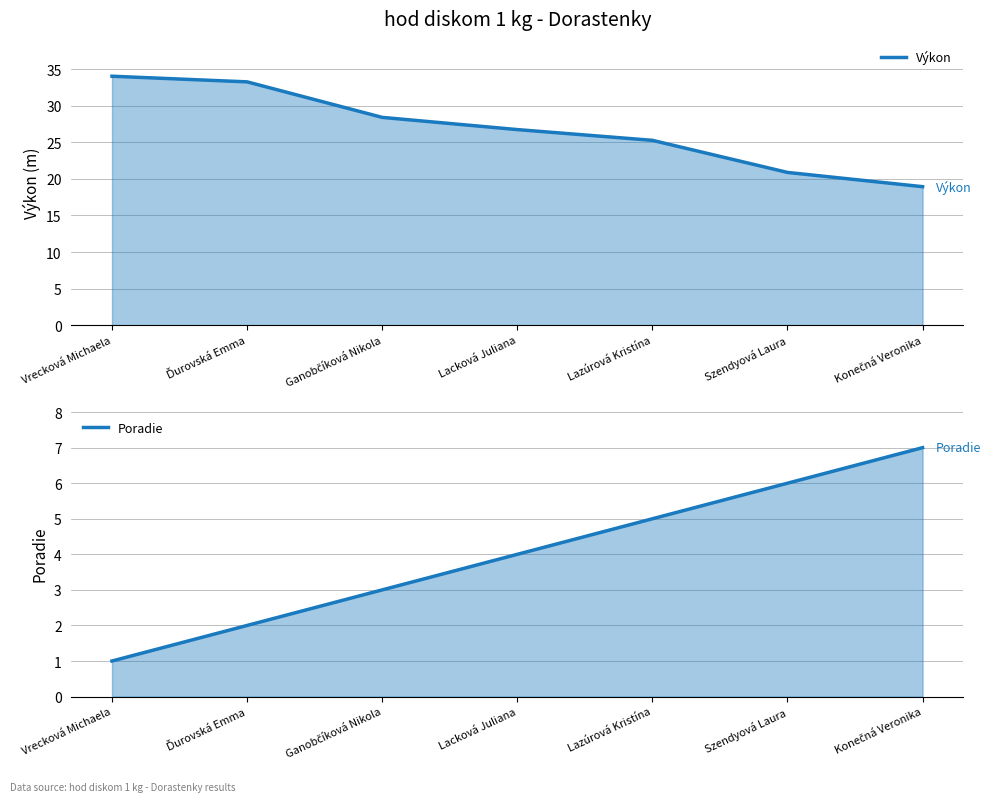

What is the value of the Výkon point at the 7th from the left?

18.9